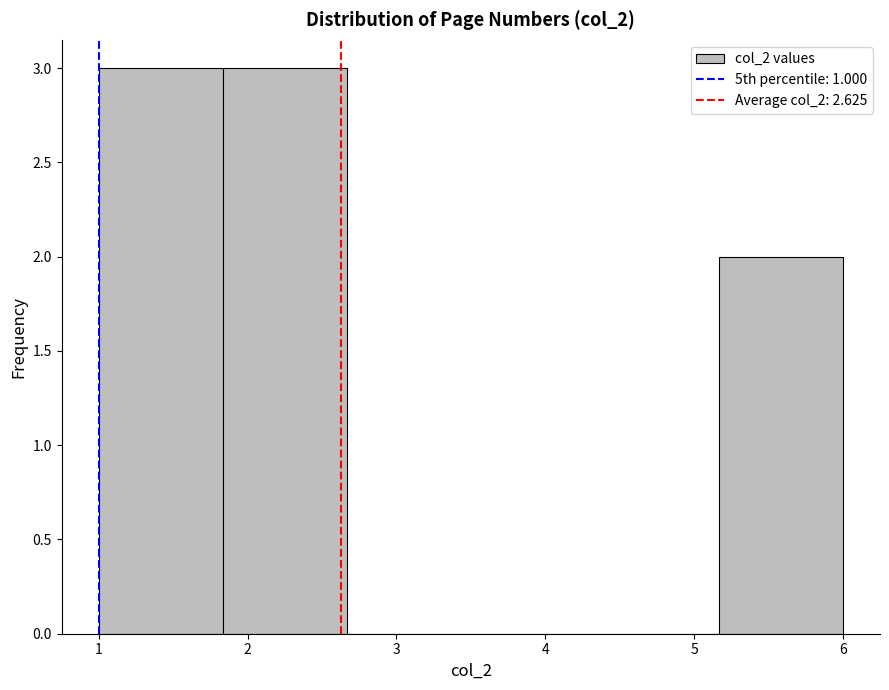

Reading left to right, transcribe this chart: for each bar, give the range it covers on the x-axis and its height. Neither the bar edges nor the heights are printed on the chart, so give them approximately, as read against the axes.

1.0 to 1.8: 3
1.8 to 2.7: 3
2.7 to 3.5: 0
3.5 to 4.3: 0
4.3 to 5.2: 0
5.2 to 6.0: 2